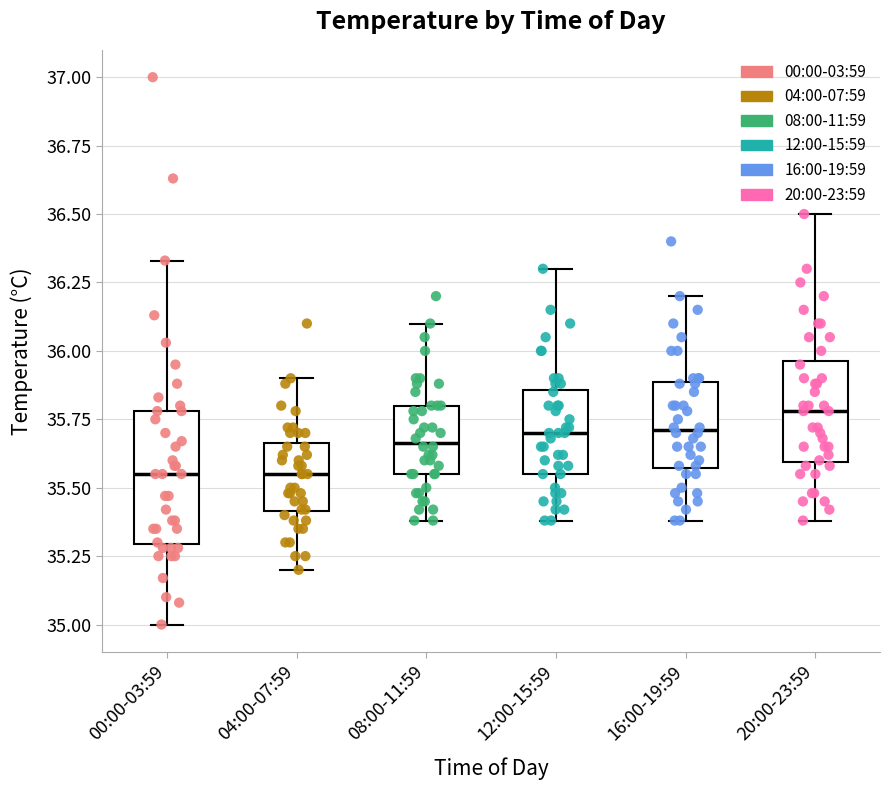

Reading left to right, read every box against the y-axis: the position of its median line, the range the box covers, and the ends of its whiskers. The values are not printed on the chart, so give them approximately, as read against the axis.

00:00-03:59: median 35.55, box 35.30 to 35.80, whiskers 35.00 to 36.35
04:00-07:59: median 35.55, box 35.40 to 35.65, whiskers 35.20 to 35.90
08:00-11:59: median 35.65, box 35.55 to 35.80, whiskers 35.40 to 36.10
12:00-15:59: median 35.70, box 35.55 to 35.85, whiskers 35.40 to 36.30
16:00-19:59: median 35.70, box 35.55 to 35.90, whiskers 35.40 to 36.20
20:00-23:59: median 35.80, box 35.60 to 35.95, whiskers 35.40 to 36.50